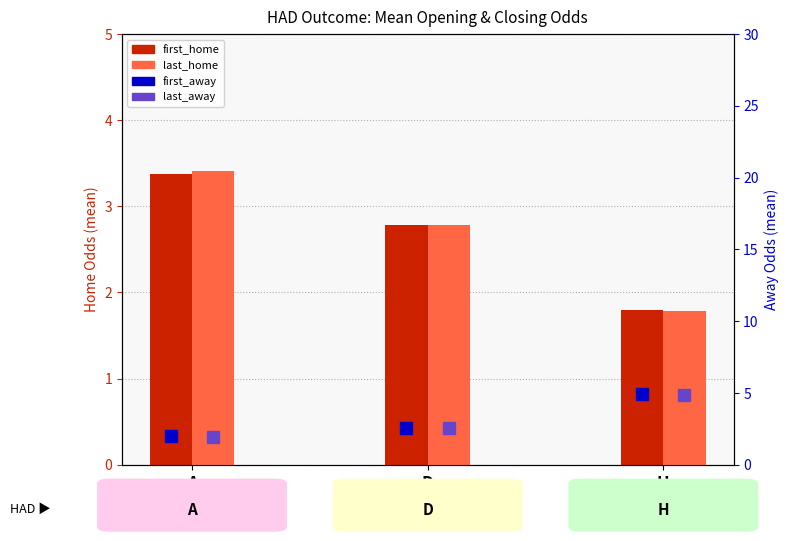

Reading left to right, list all the values displayed in this chart.

first_home: 3.4	2.8	1.8
last_home: 3.4	2.8	1.8
first_away: 2.0	2.6	4.9
last_away: 2.0	2.6	4.9